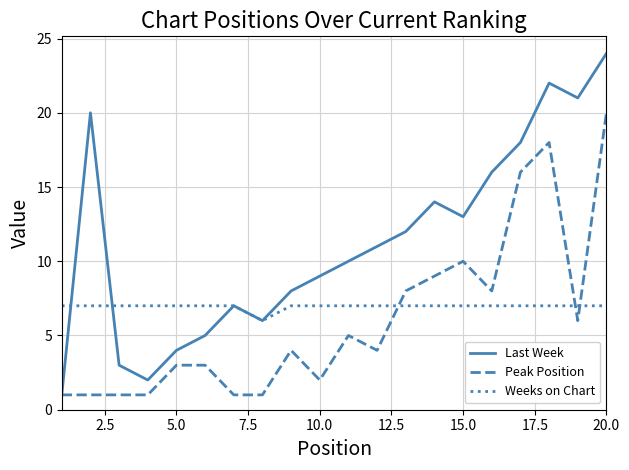

How many categories are shown in the chart?

20